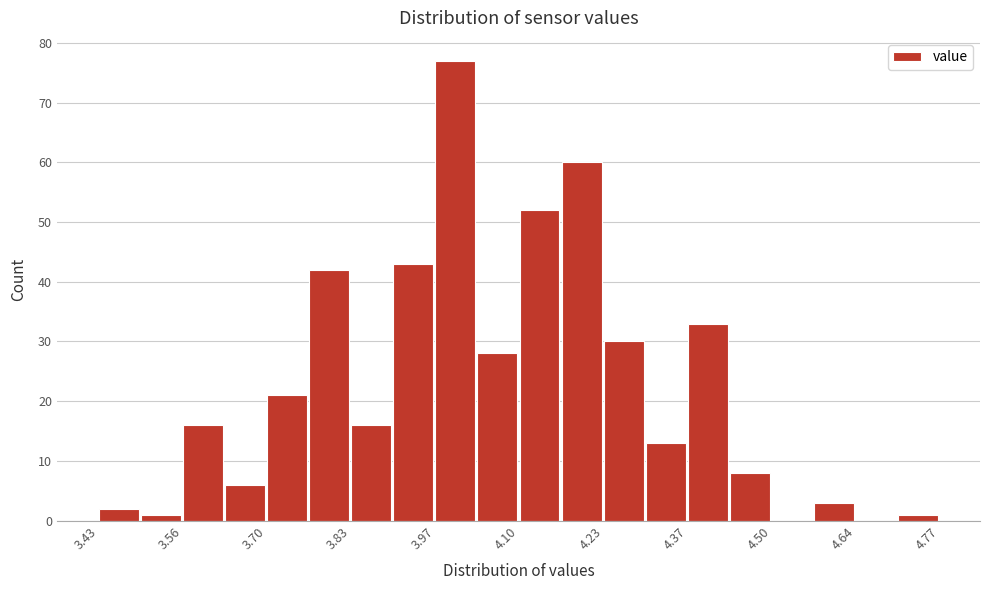

Read against the x-axis, roughly where is the centre of the tallest bar?

4.00